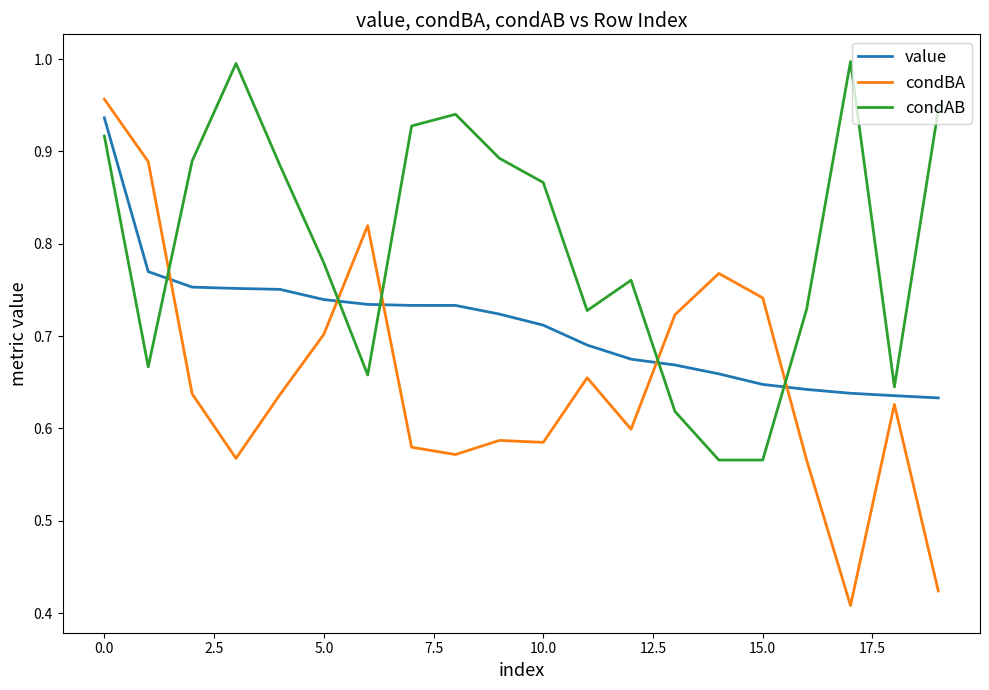

True or false: condBA and value cross at least once.

True